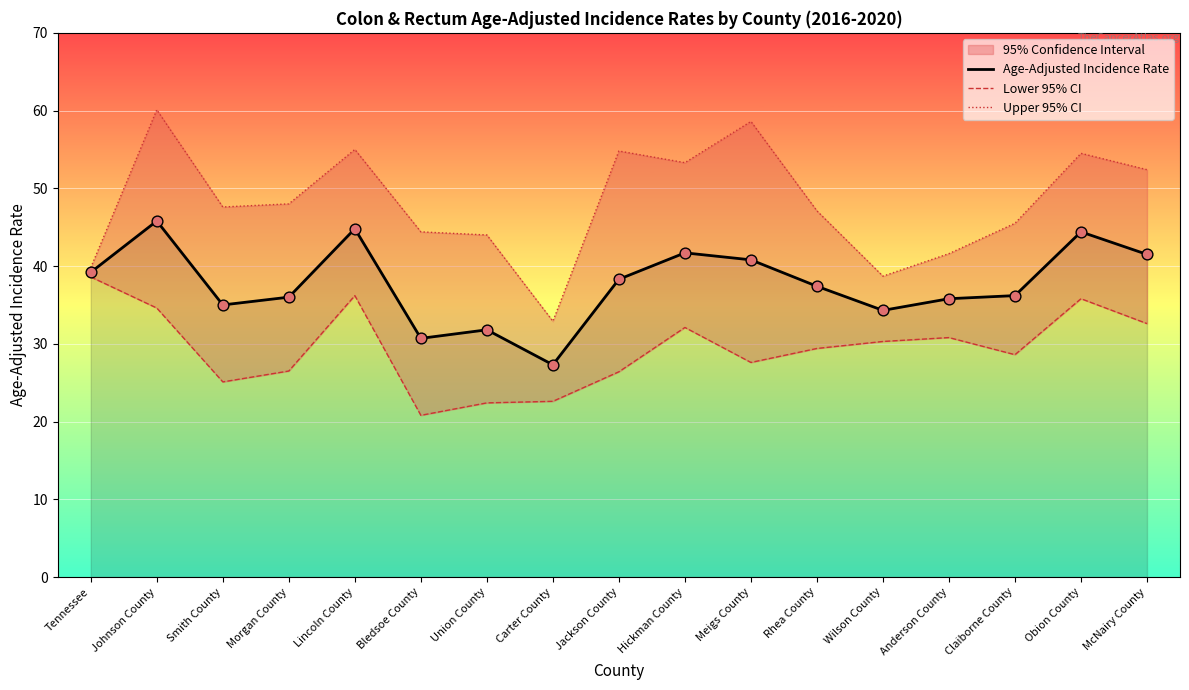

Which series reaches the minimum Y coordinate?

Lower 95% CI